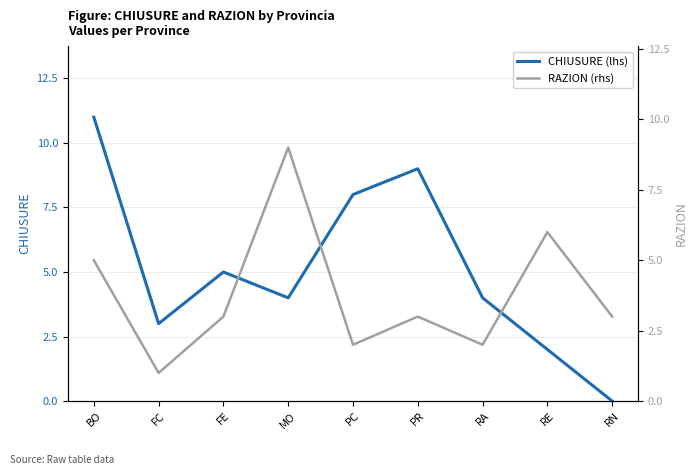

List the labels in order of RAZION (rhs) value, smallest first.

FC, PC, RA, FE, PR, RN, BO, RE, MO